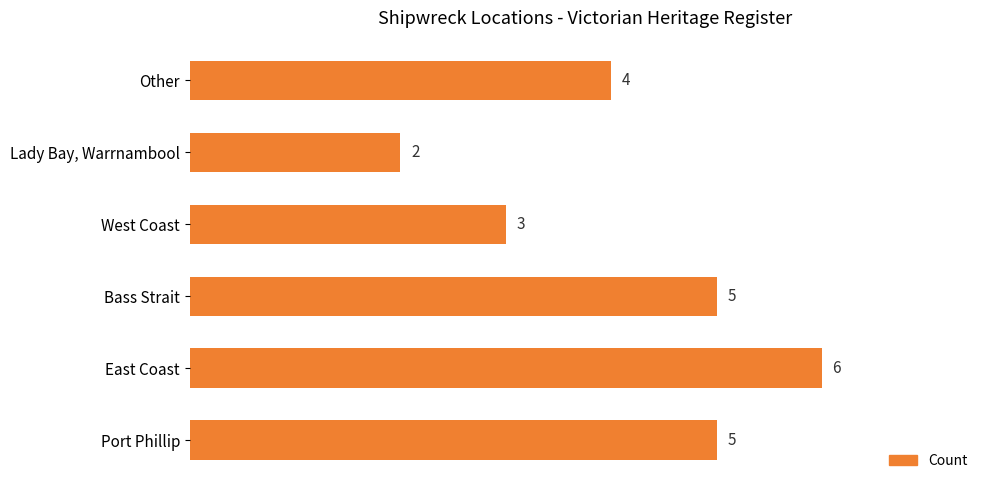

At which label is the value closest to 4?

Other